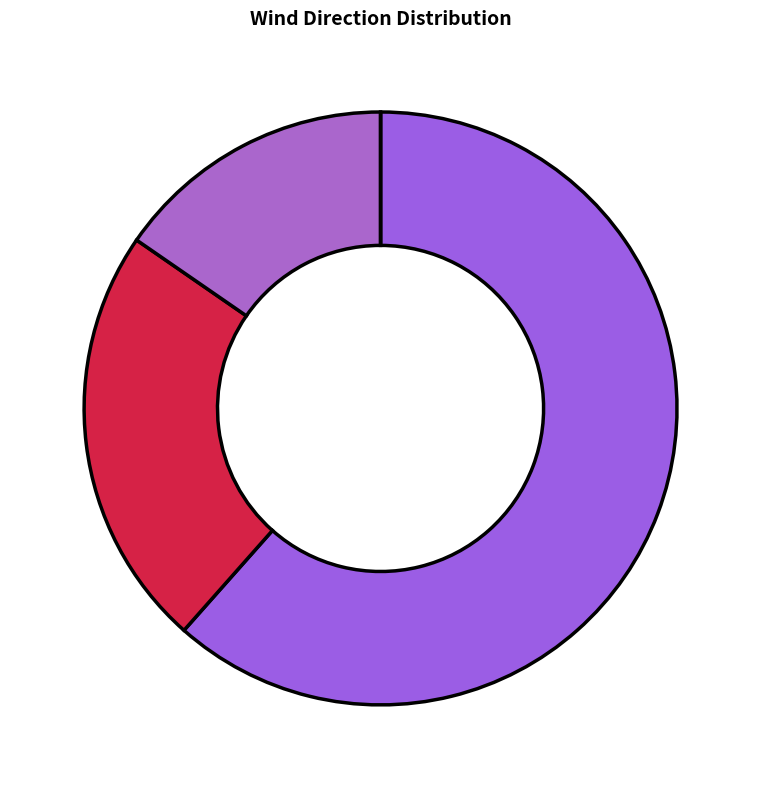

What is the largest slice in the pie chart?

200